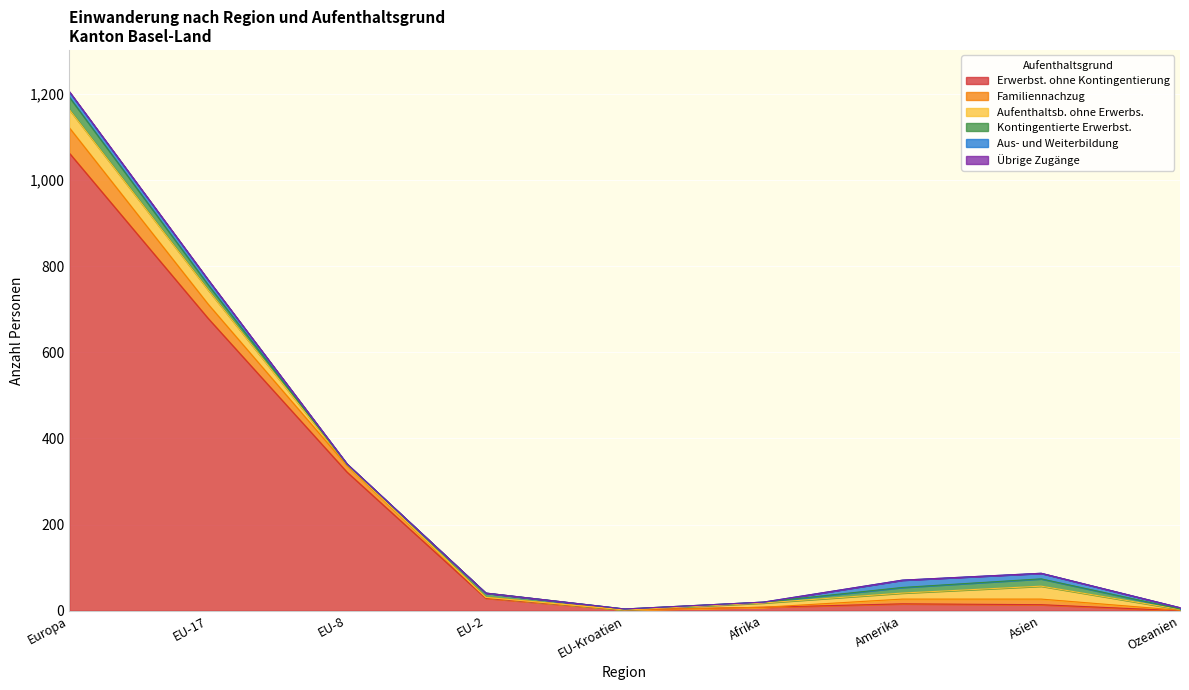

At which category does the chart reach its minimum across all series?

Ozeanien